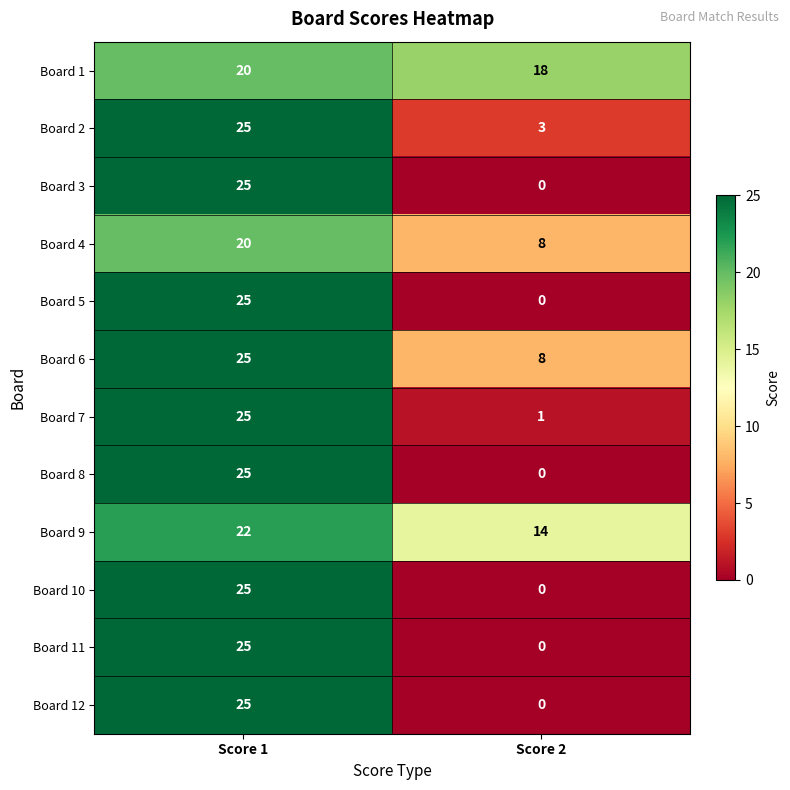

What is the spread (max minus min) of values at Score 1?

5